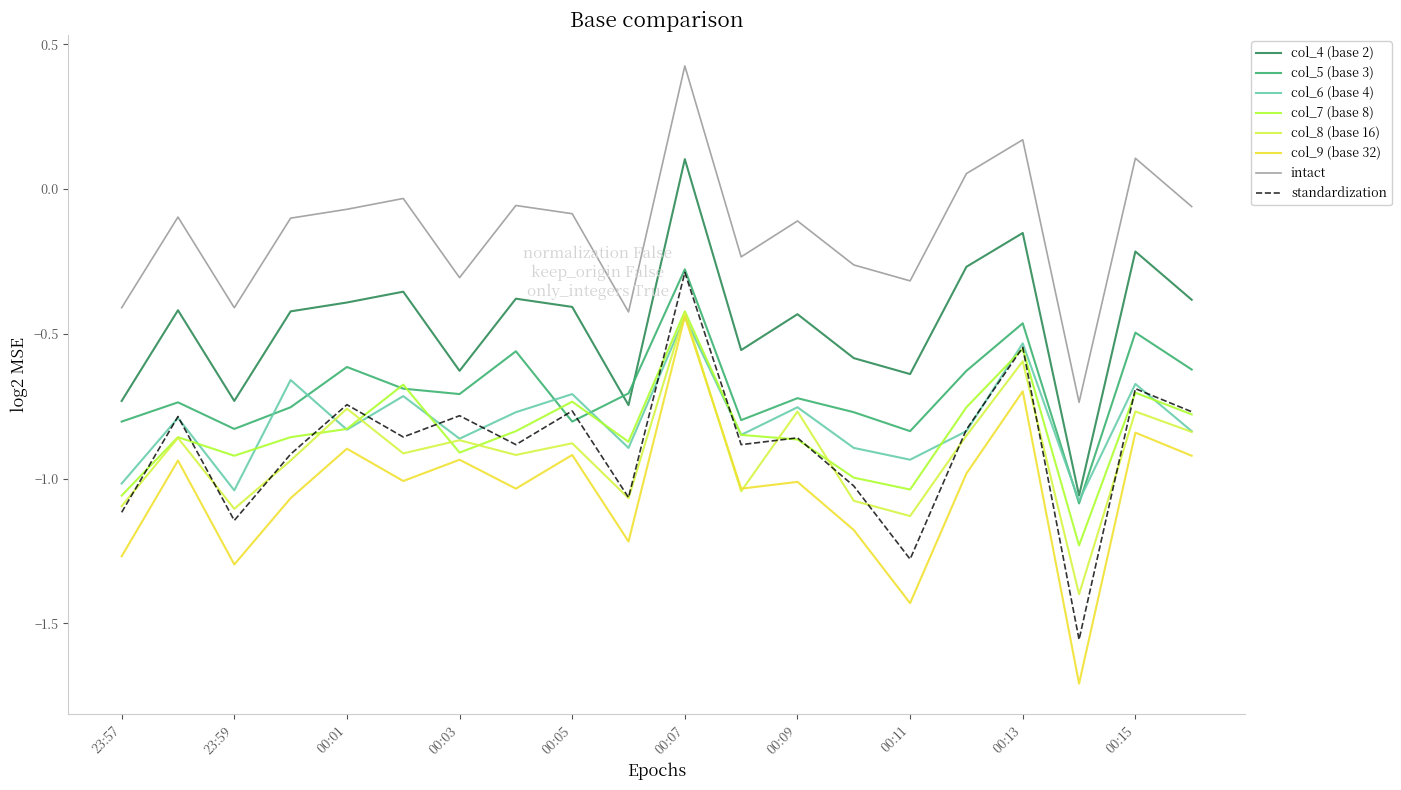

How many categories are shown in the chart?

20